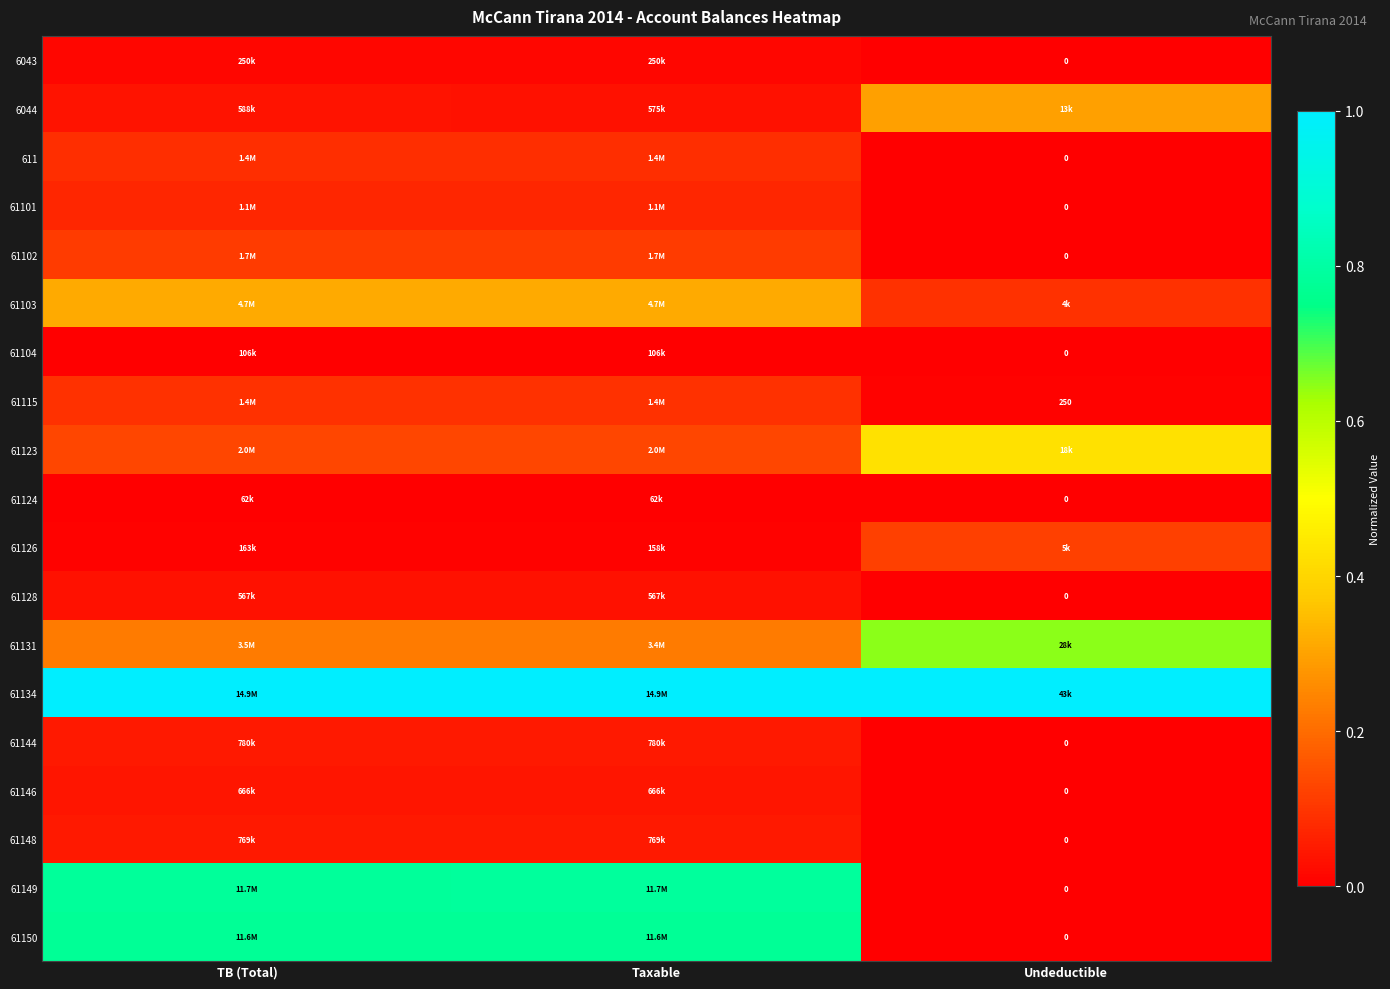

At how many categories does at least one series exceed 0?

3